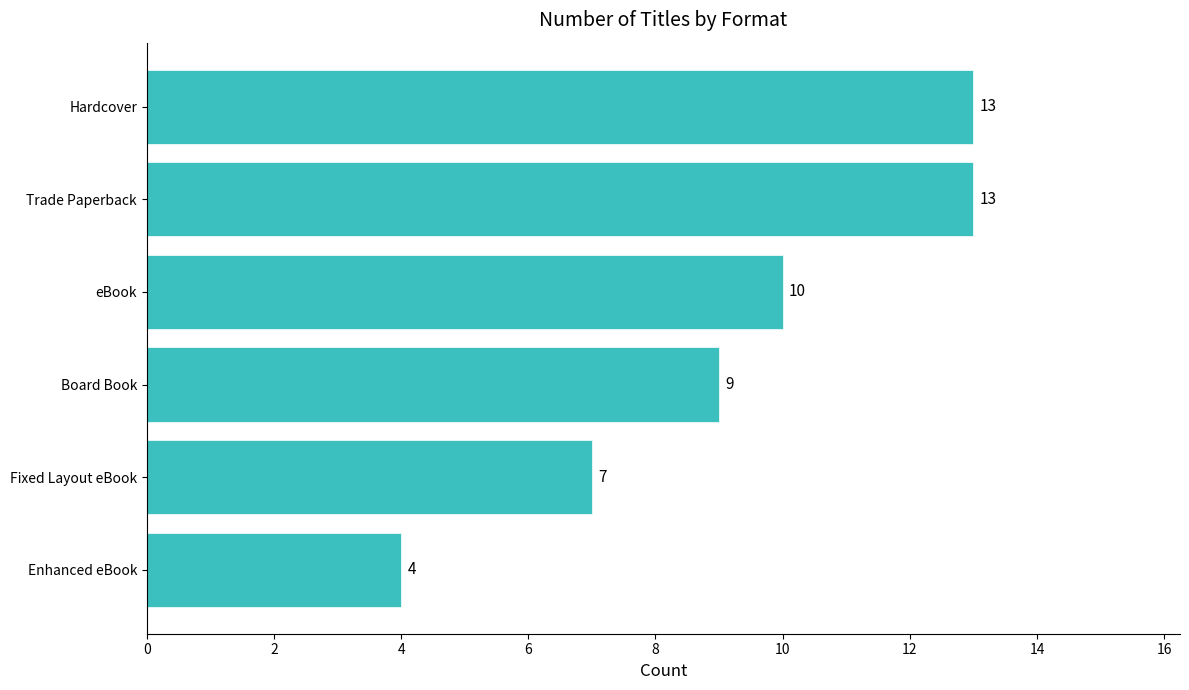

What is the greatest value displayed?

13